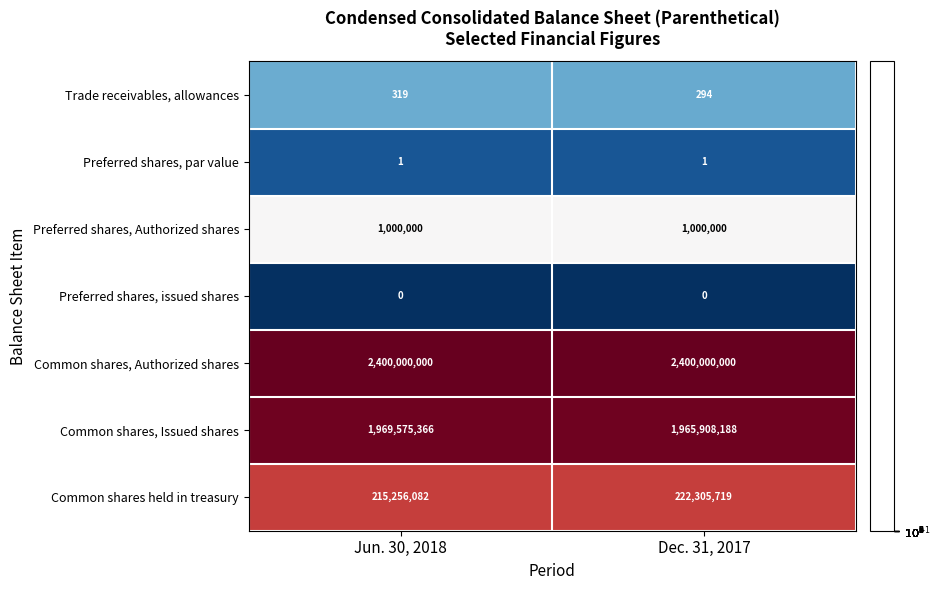

What is the average value of the Common shares, Authorized shares series?

2400000000